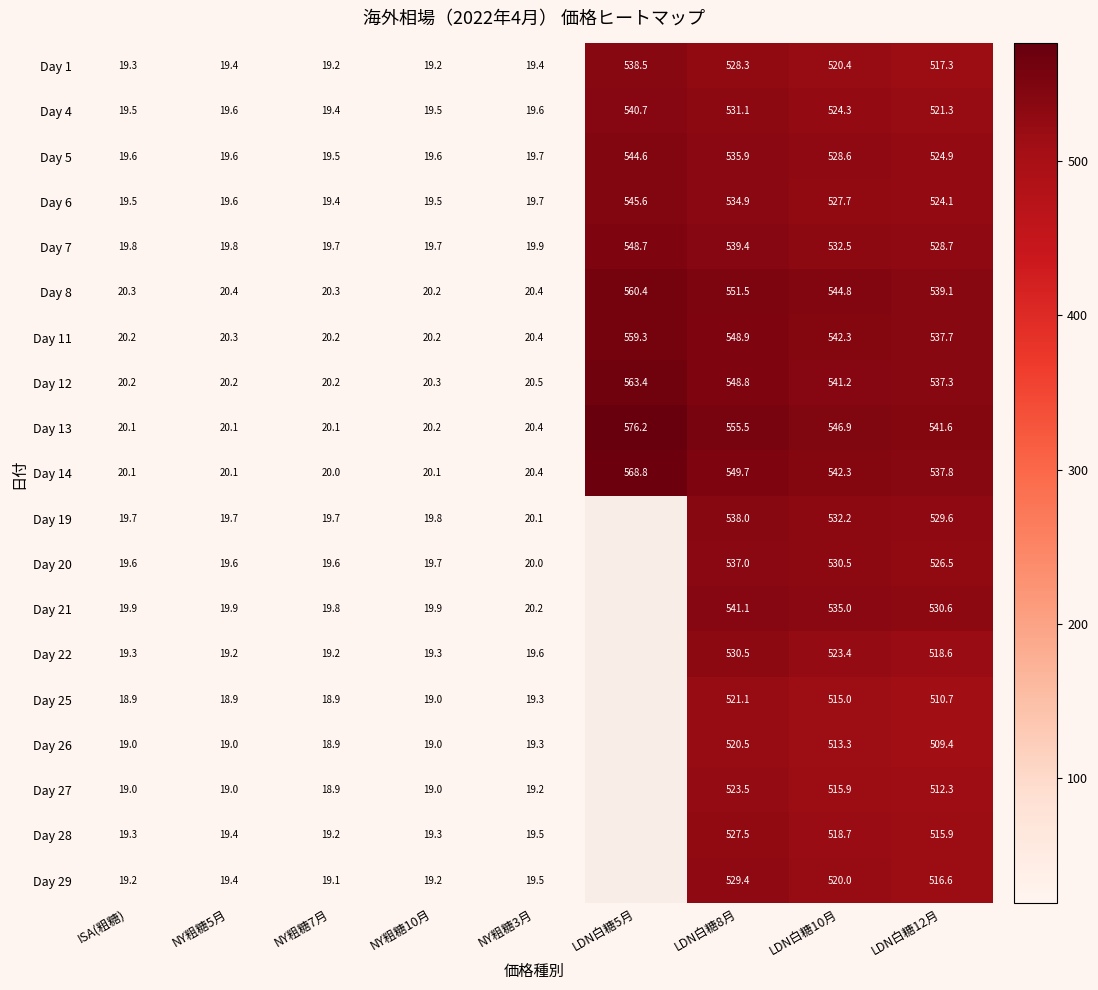

True or false: Day 29 has a value of 19.2 at NY粗糖10月.

True